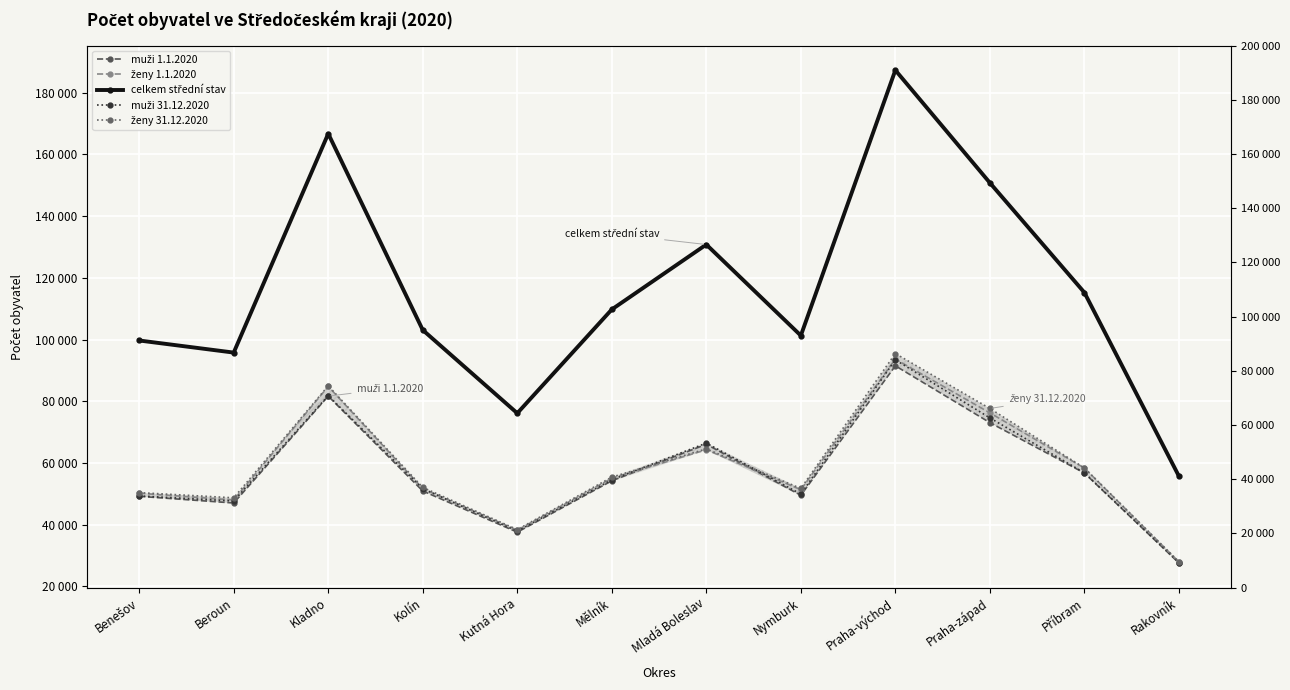

What is the greatest value displayed?

187302